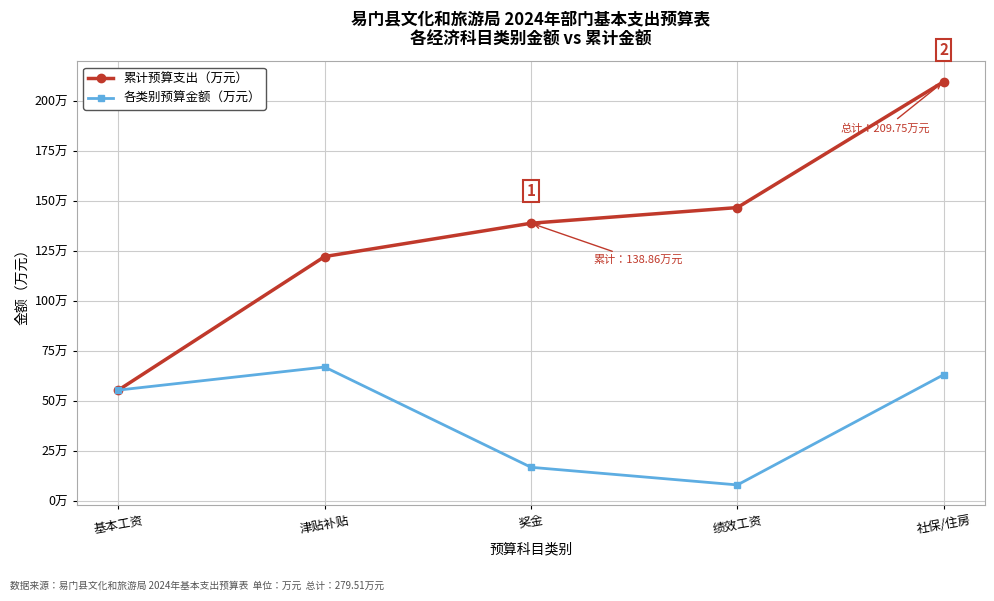

Reading left to right, extract all data points from this chart.

累计预算支出（万元）: 基本工资=55.3	津贴补贴=122.2	奖金=138.9	绩效工资=146.7	社保/住房=209.7
各类别预算金额（万元）: 基本工资=55.3	津贴补贴=66.9	奖金=16.7	绩效工资=7.8	社保/住房=63.0